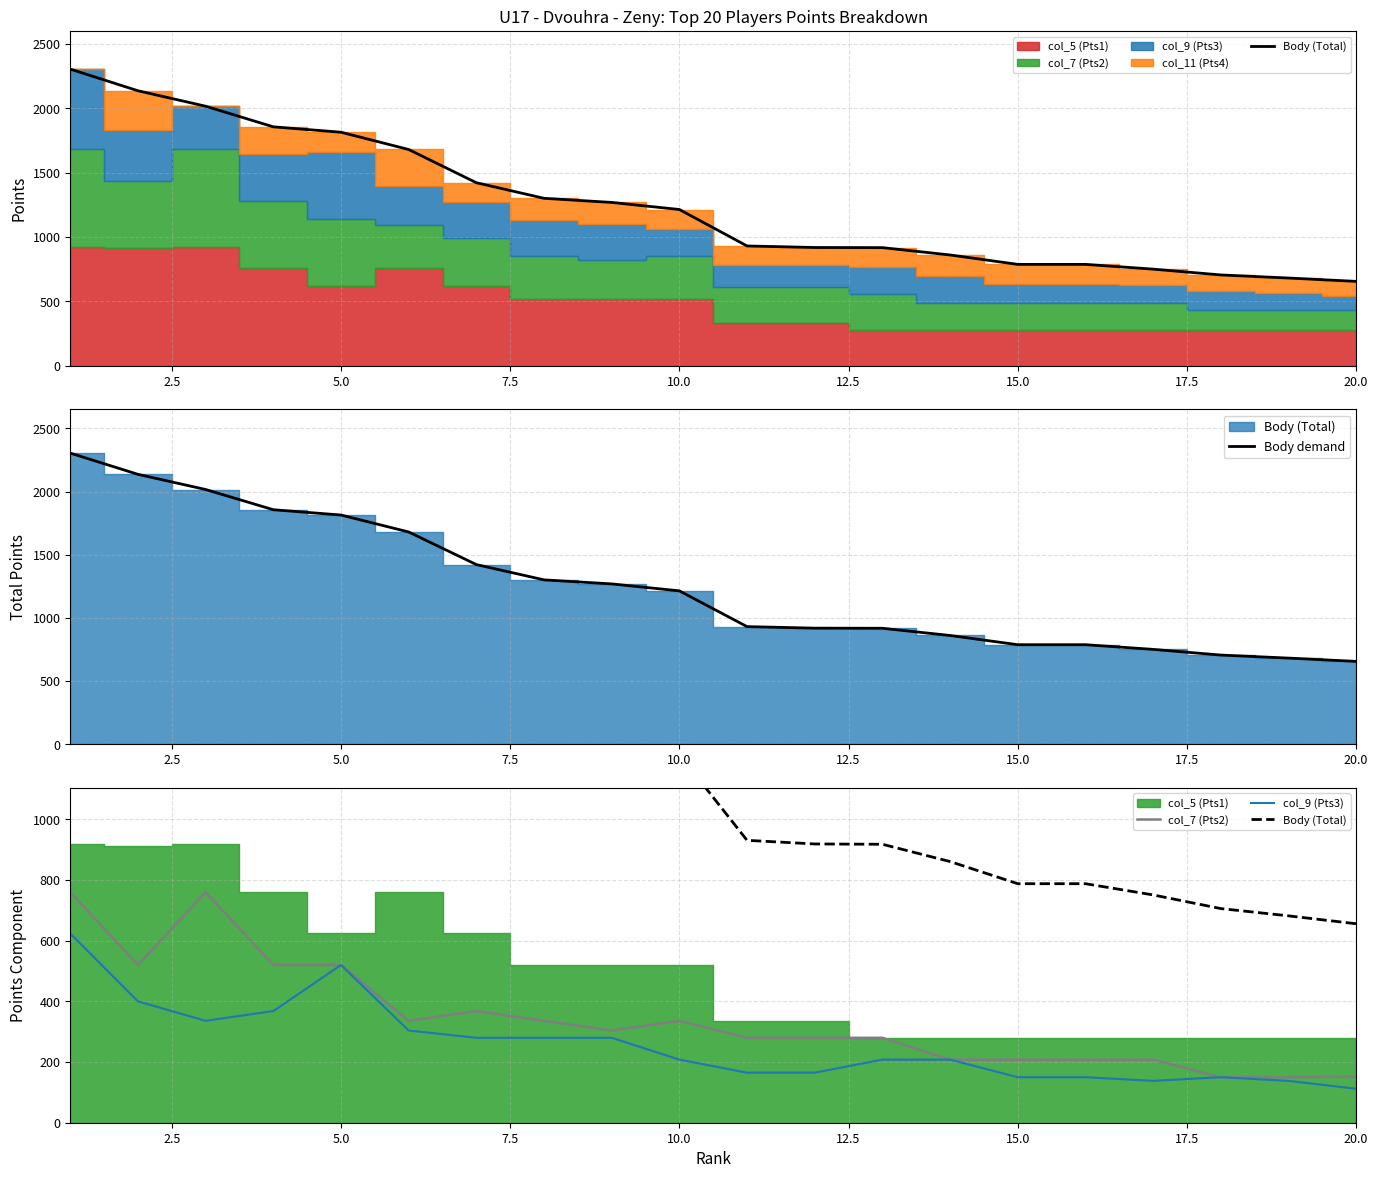

At which category does the chart reach its minimum across all series?

19